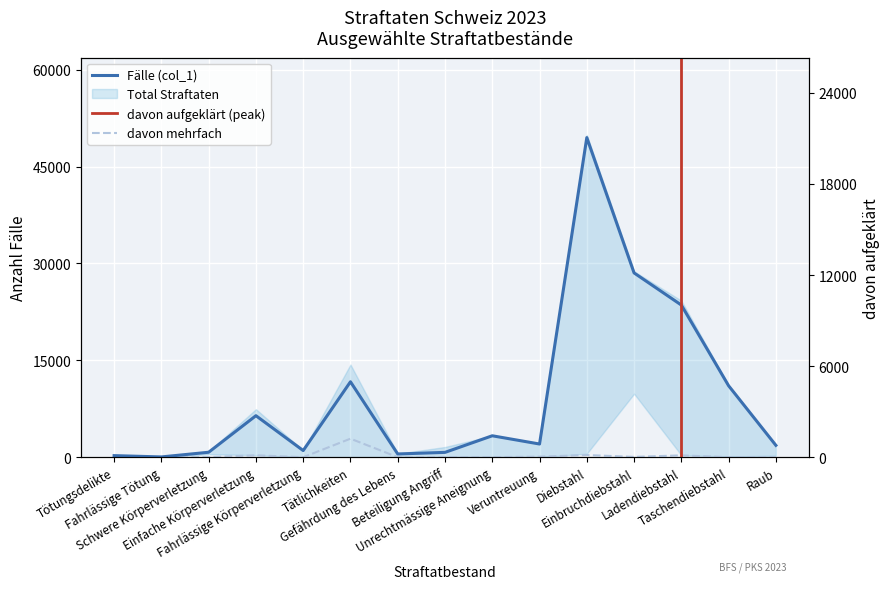

What is the label of the 9th point from the left?

Unrechtmässige Aneignung